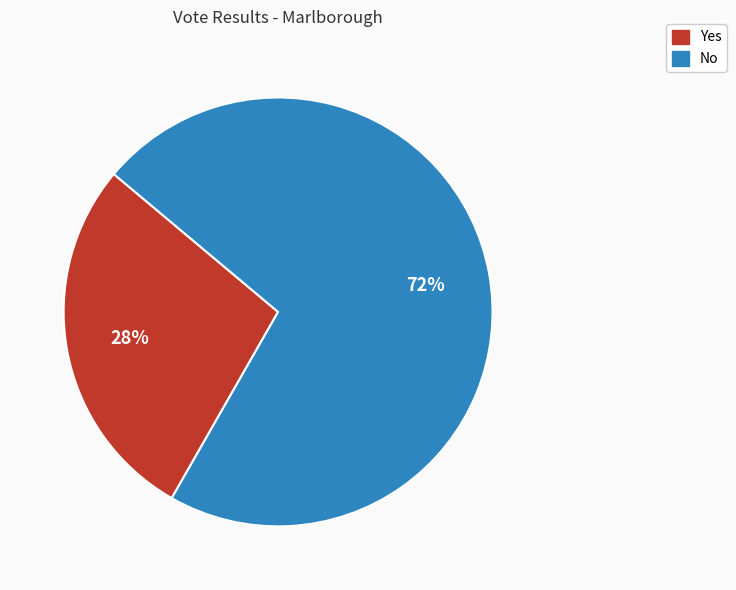

How many slices are in this pie chart?

2